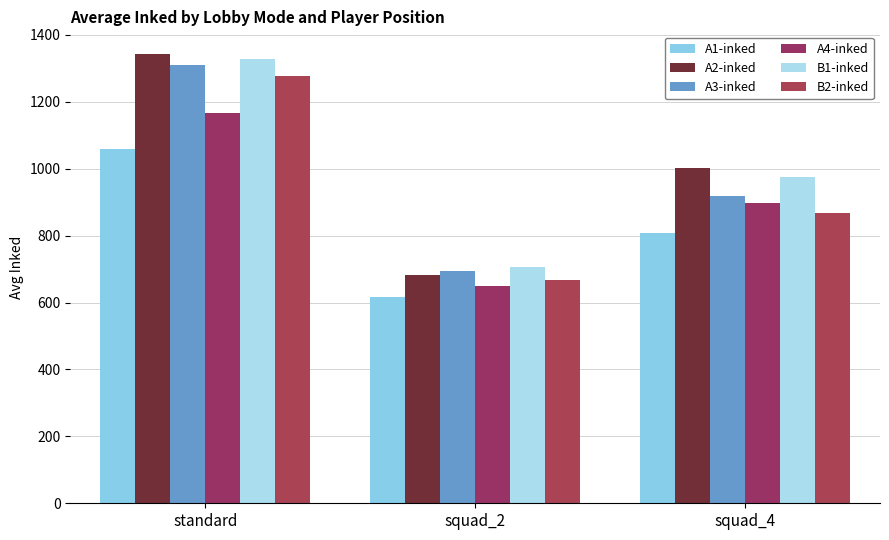

What is the sum of all A3-inked values?

2922.1